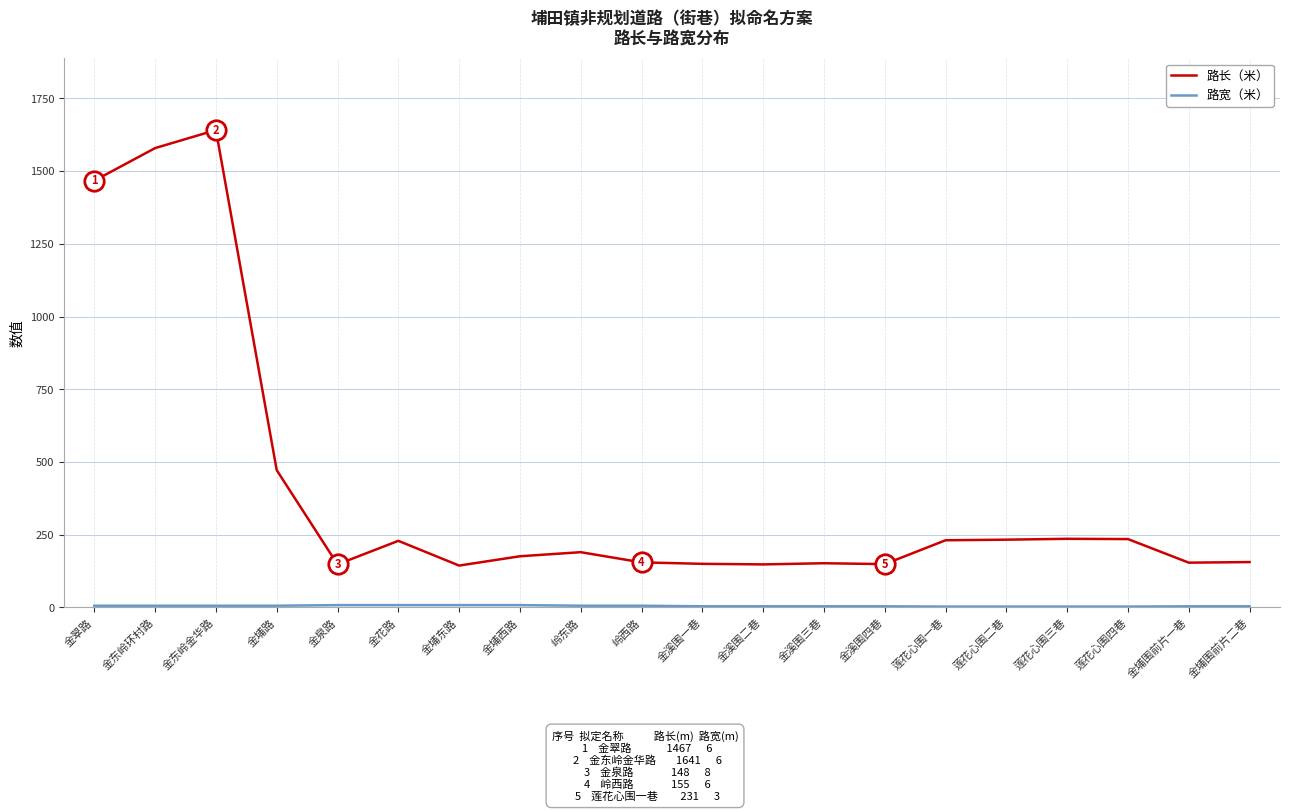

What is the minimum value for 路长（米）?

144